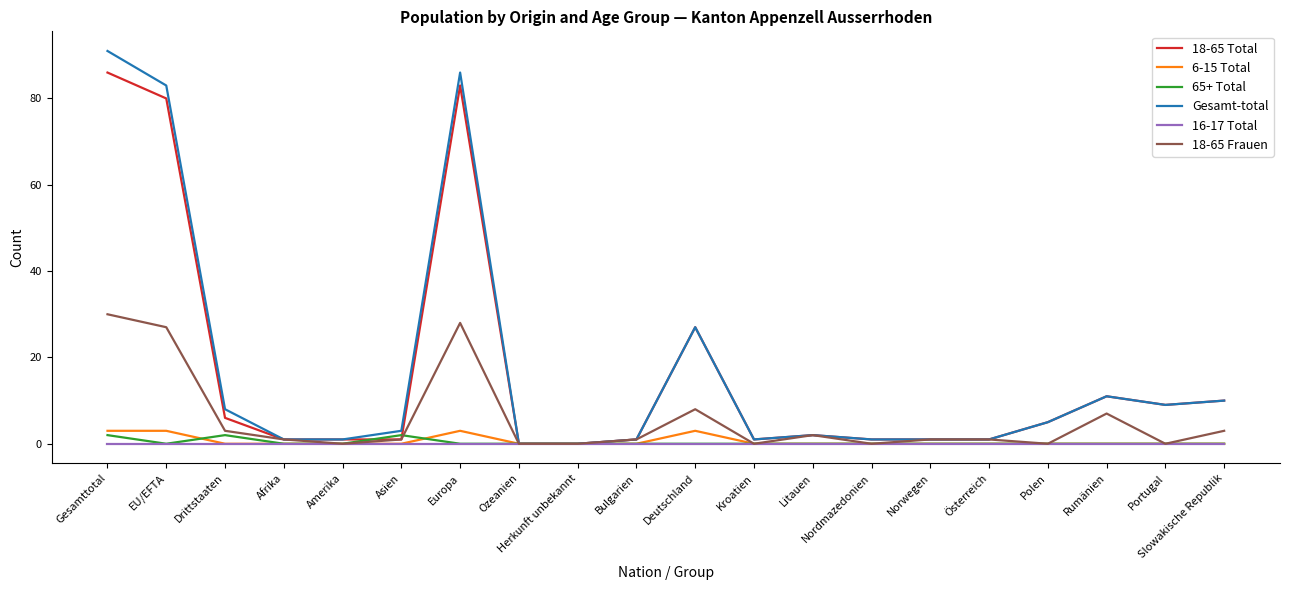

At which category is the sum across all series the highest?

Gesamttotal